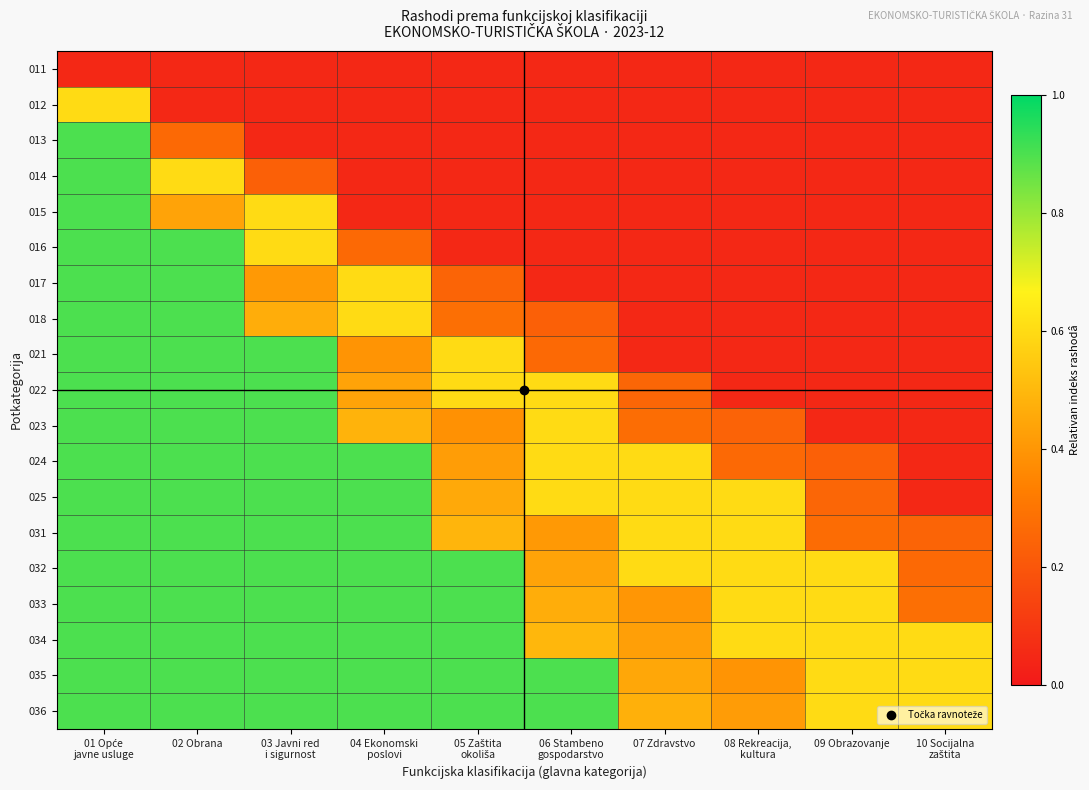

At how many categories does at least one series exceed 0?

10